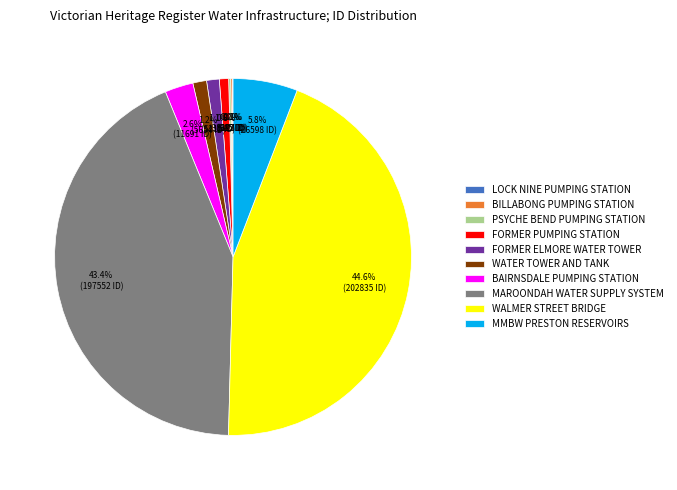

Which has a higher value, WALMER STREET BRIDGE or MMBW PRESTON RESERVOIRS?

WALMER STREET BRIDGE